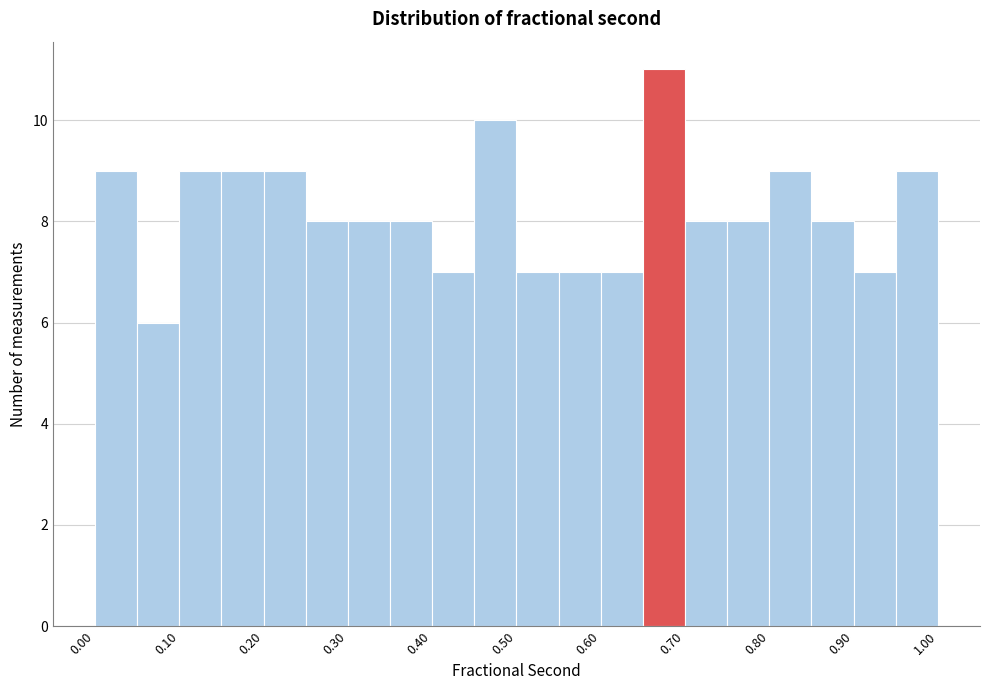

Which range on the x-axis has the tallest bar?

0.65 to 0.70